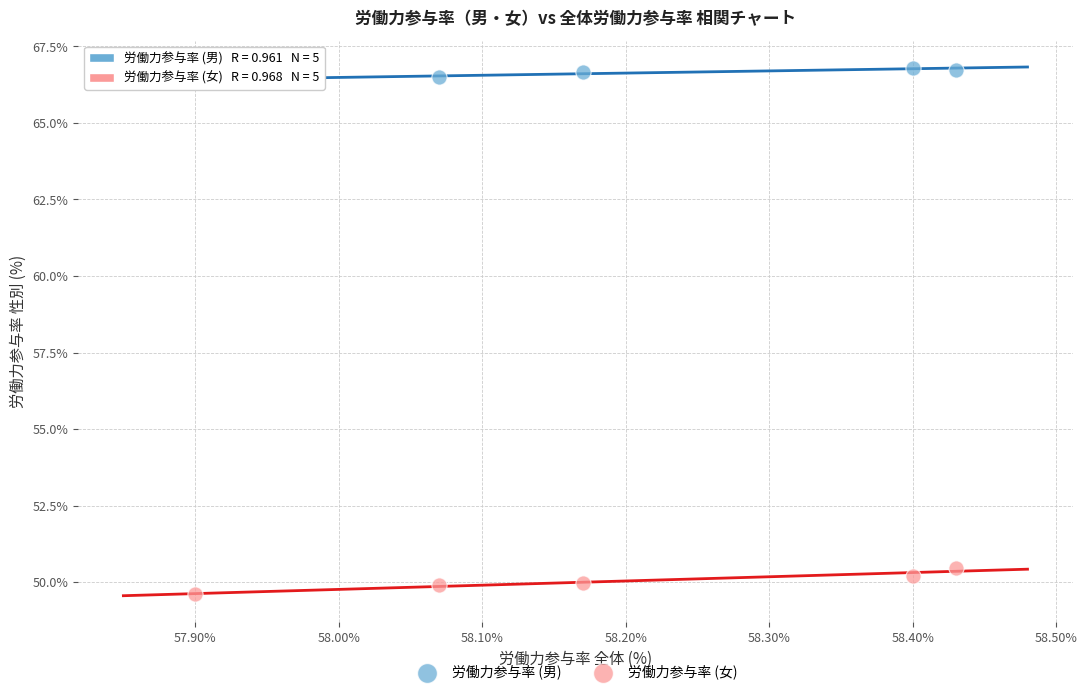

What are all the series names shown in the legend?

労働力参与率 (男), 労働力参与率 (女)